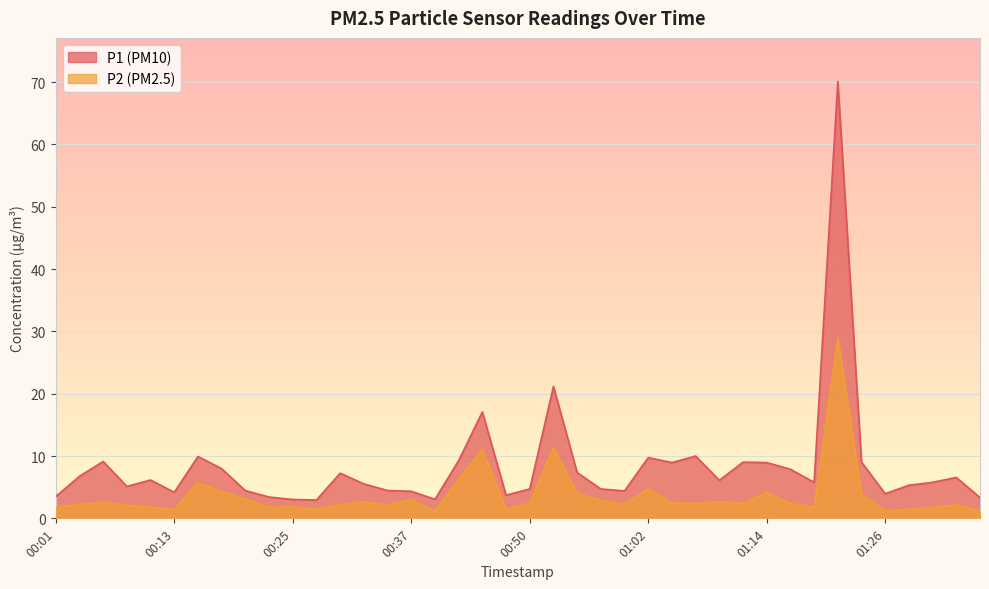

What is the sum of all P1 values?

334.2